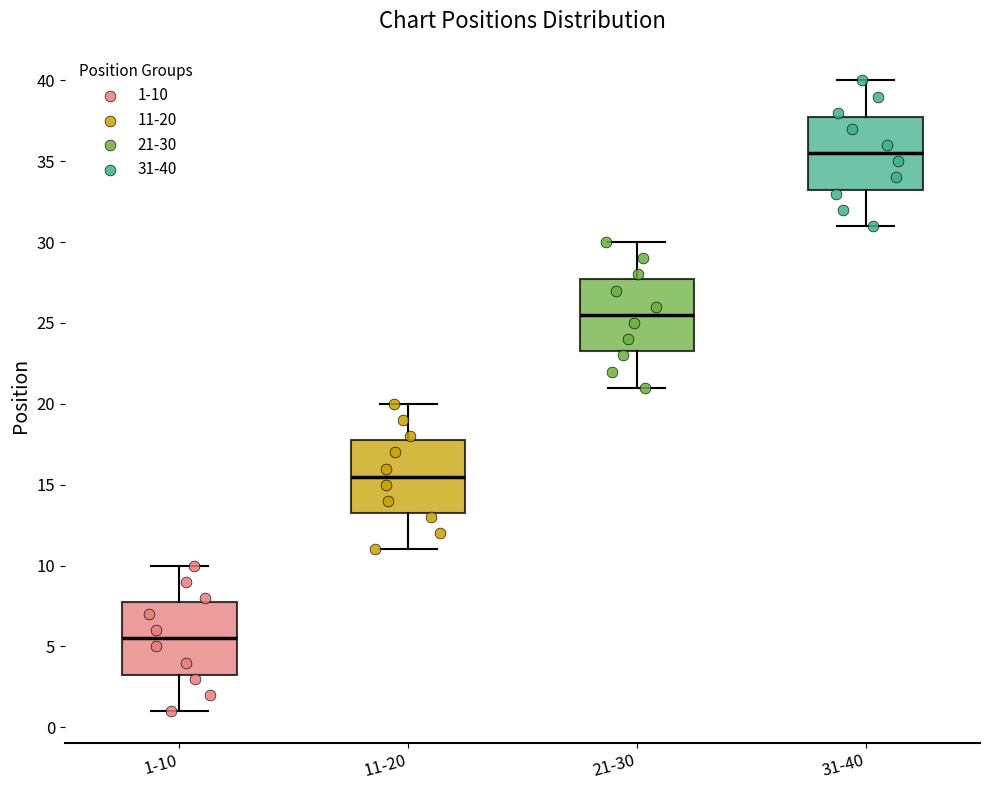

Reading left to right, transcribe this box plot: for each box, give where its median line is, the range the box spans, and where its two whiskers end, as read against the y-axis. The values are not printed on the chart, so give them approximately, as read against the axis.

1-10: median 5.5, box 3.5 to 8.0, whiskers 1.0 to 10.0
11-20: median 15.5, box 13.5 to 18.0, whiskers 11.0 to 20.0
21-30: median 25.5, box 23.5 to 28.0, whiskers 21.0 to 30.0
31-40: median 35.5, box 33.5 to 38.0, whiskers 31.0 to 40.0